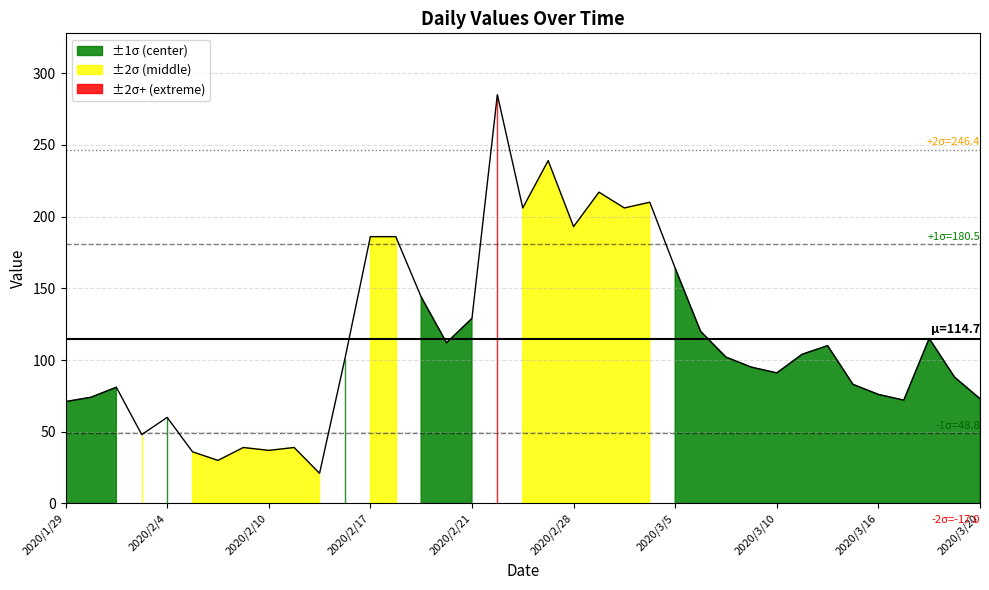

Count the number of data series in this chart.

1